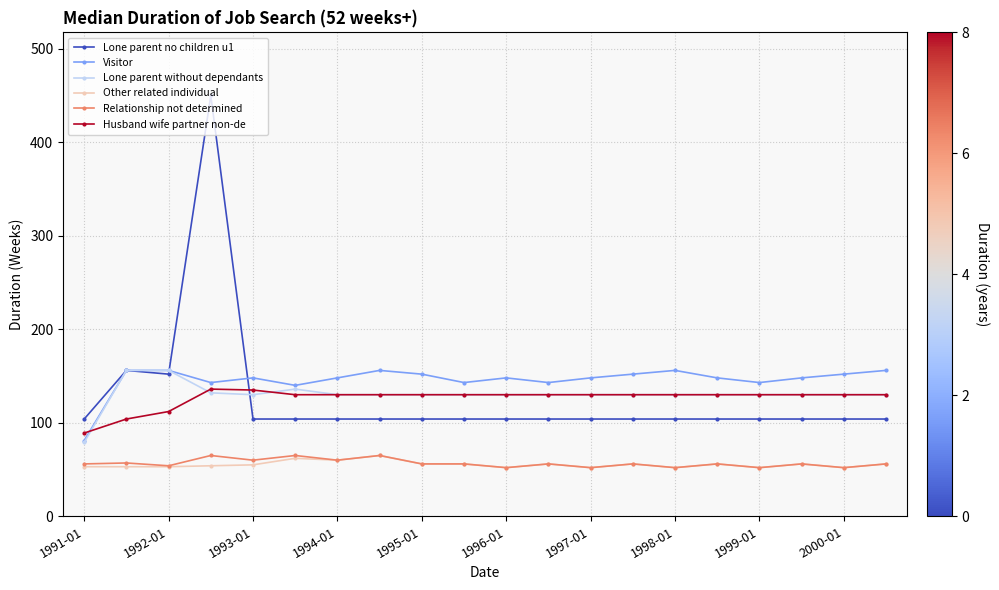

True or false: Visitor and Relationship not determined intersect in this chart.

False